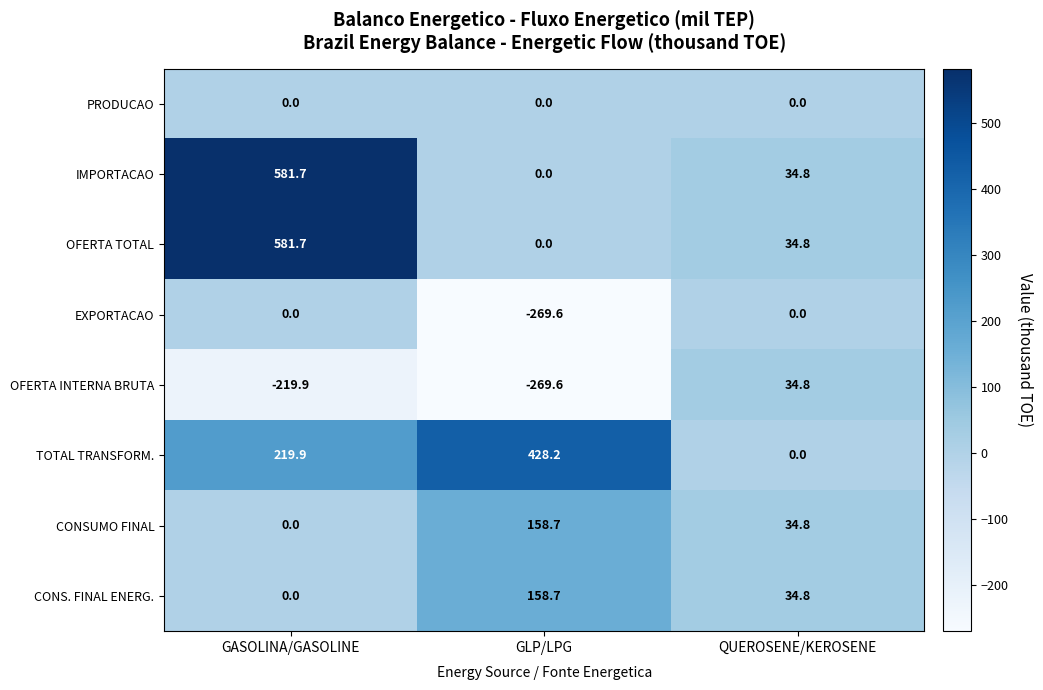

What is the difference between the highest and lowest values at QUEROSENE/KEROSENE?

34.8